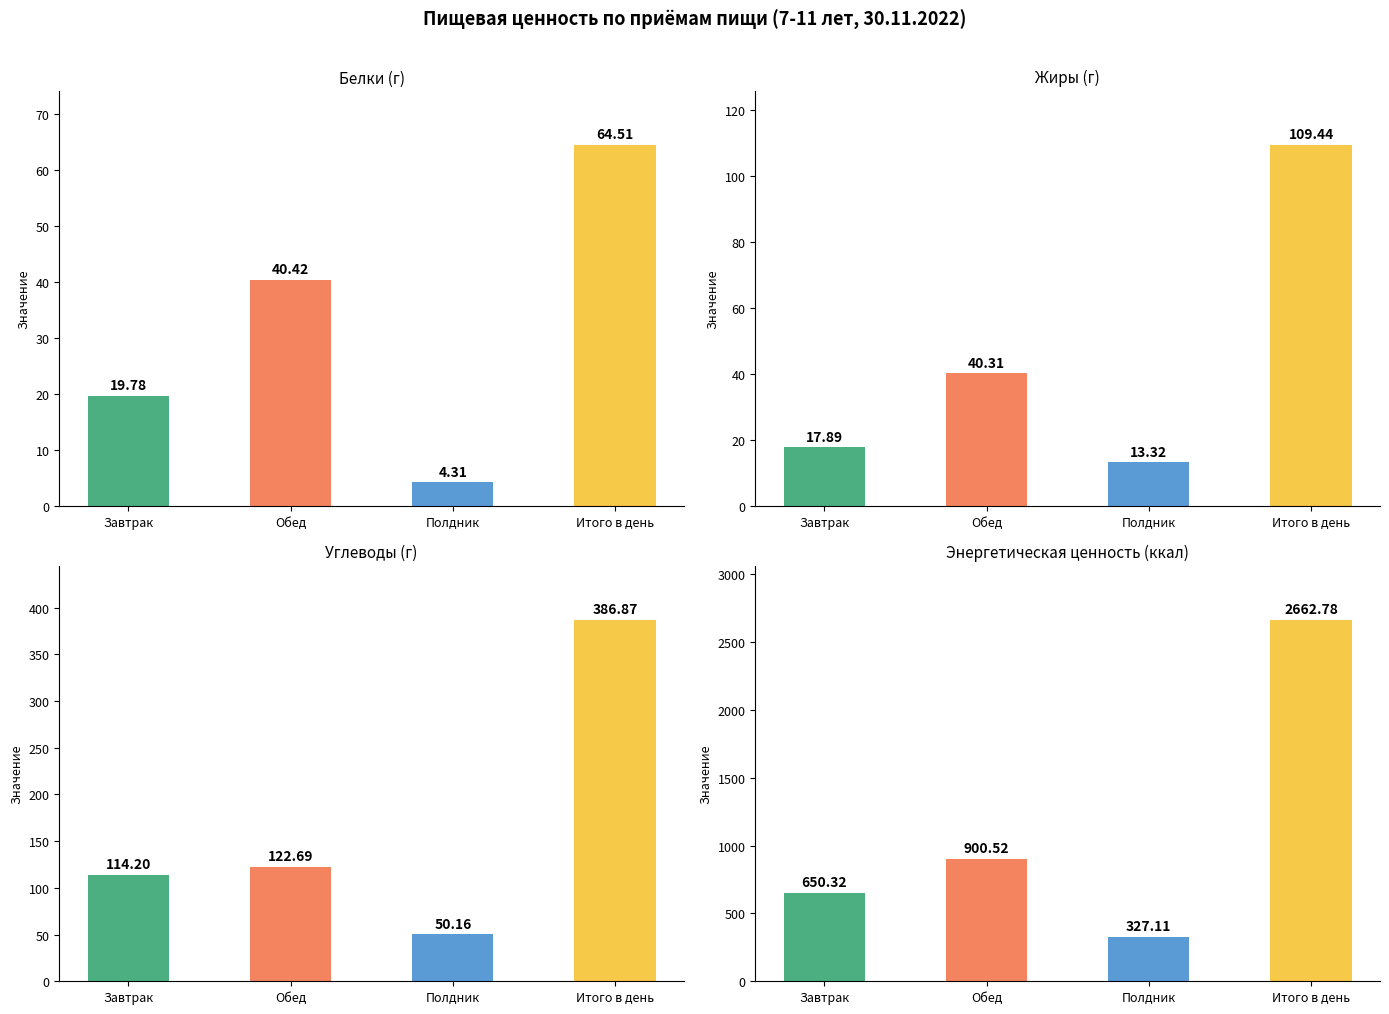

Reading right to left, what are all the values shown in this chart?

Белки (Б): 64.5	4.3	40.4	19.8
Жиры (Ж): 109.4	13.3	40.3	17.9
Углеводы (У): 386.9	50.2	122.7	114.2
Энергетическая ценность (ккал): 2662.8	327.1	900.5	650.3